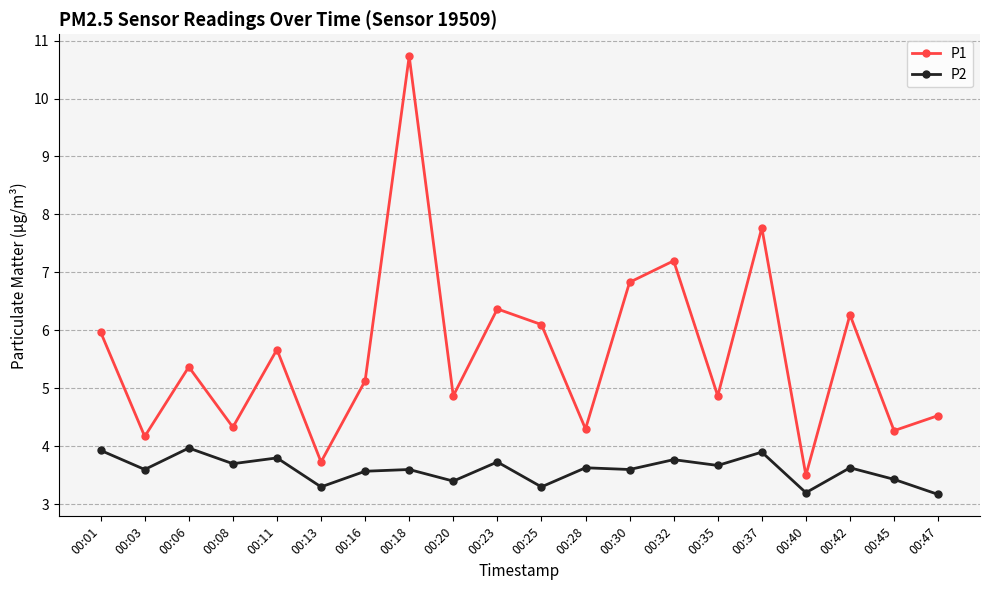

Does the chart display data point markers on the line(s)?

Yes